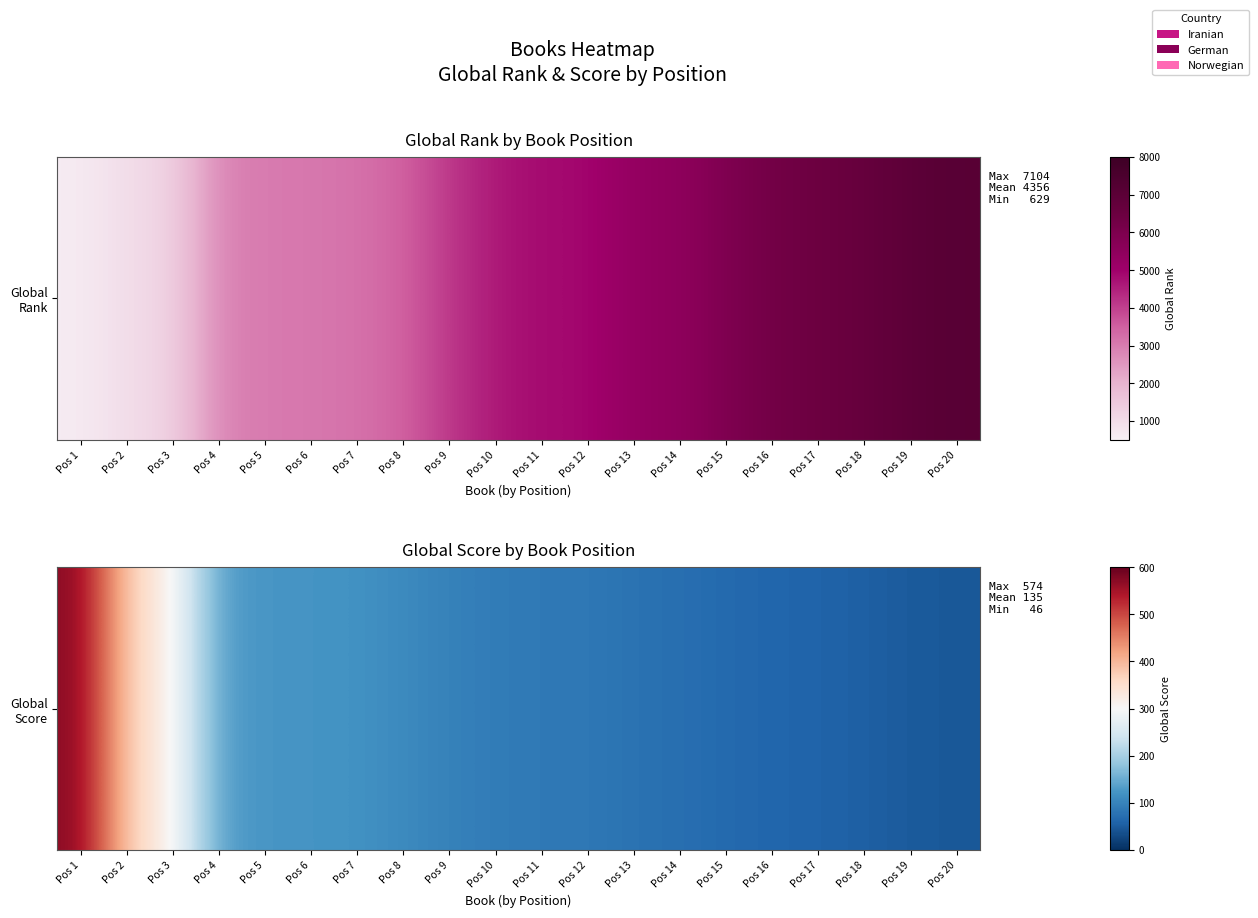

Reading left to right, extract all data points from this chart.

Pos 1=574	Pos 2=375	Pos 3=315	Pos 4=133	Pos 5=124	Pos 6=122	Pos 7=120	Pos 8=109	Pos 9=98	Pos 10=90	Pos 11=86	Pos 12=86	Pos 13=77	Pos 14=74	Pos 15=66	Pos 16=62	Pos 17=59	Pos 18=55	Pos 19=48	Pos 20=46